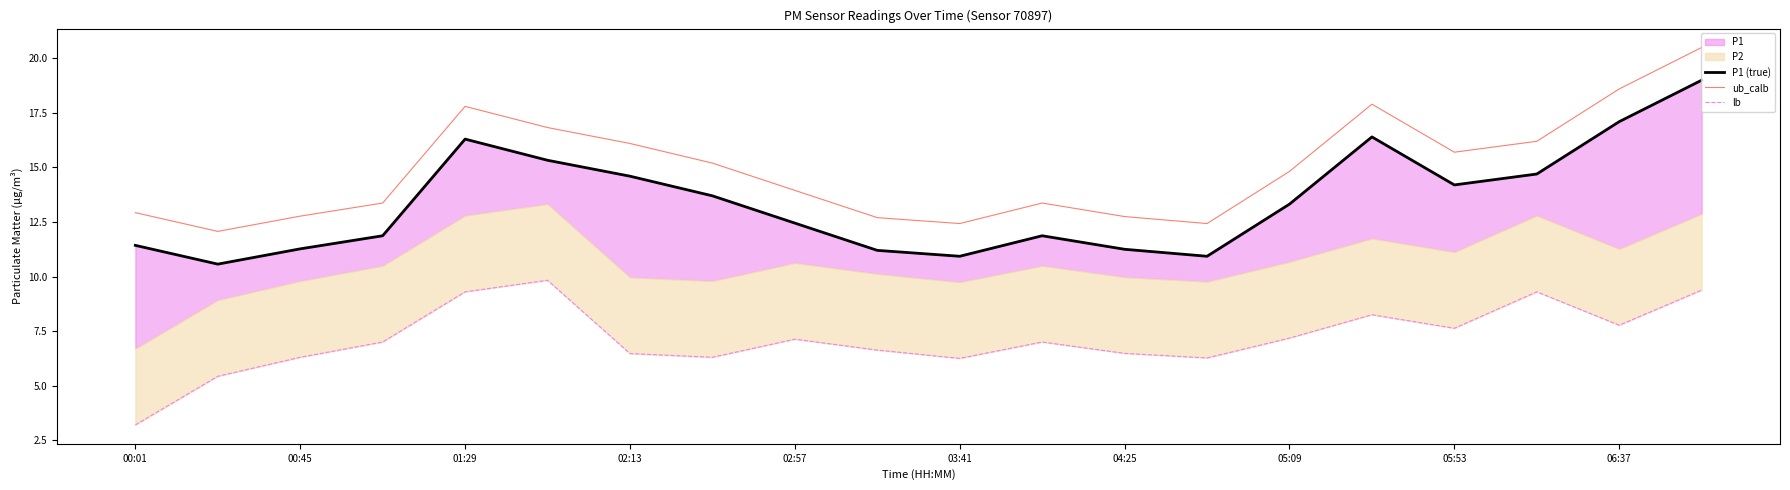

What is the minimum value for ub_calb?

12.1